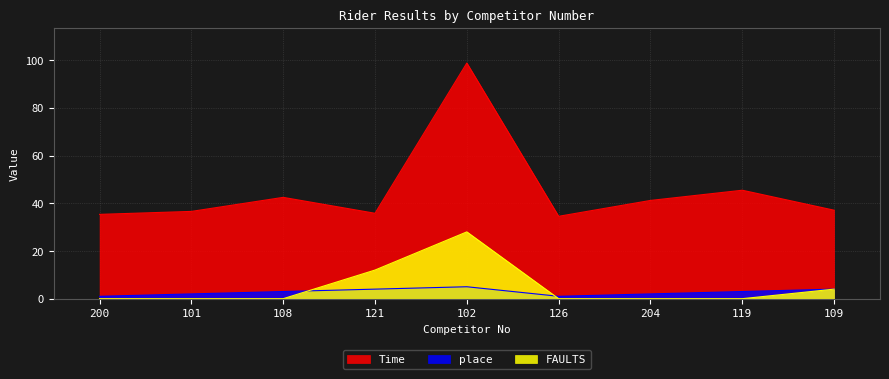

True or false: place has more than 1 points higher than both neighbors.

False